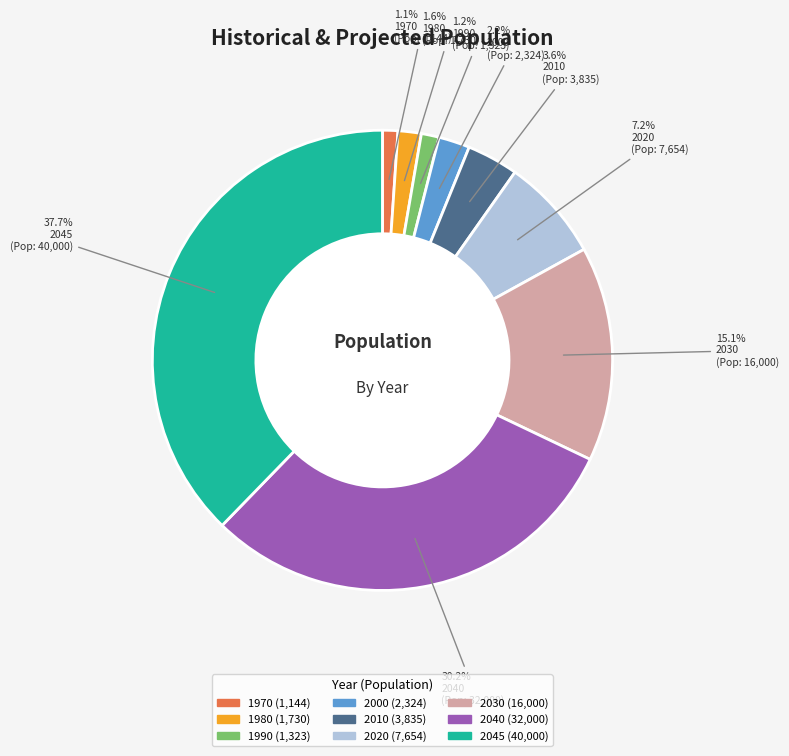

Which slice is the largest?

2045